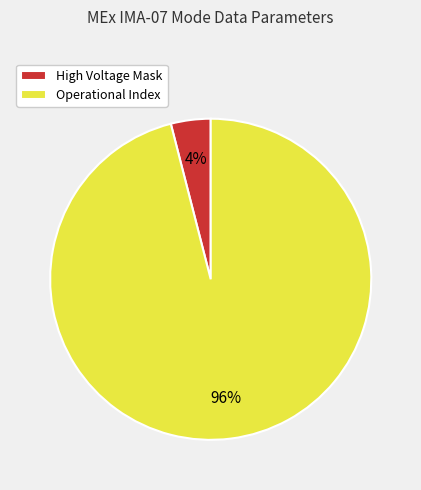

Count the number of slices in the pie.

2